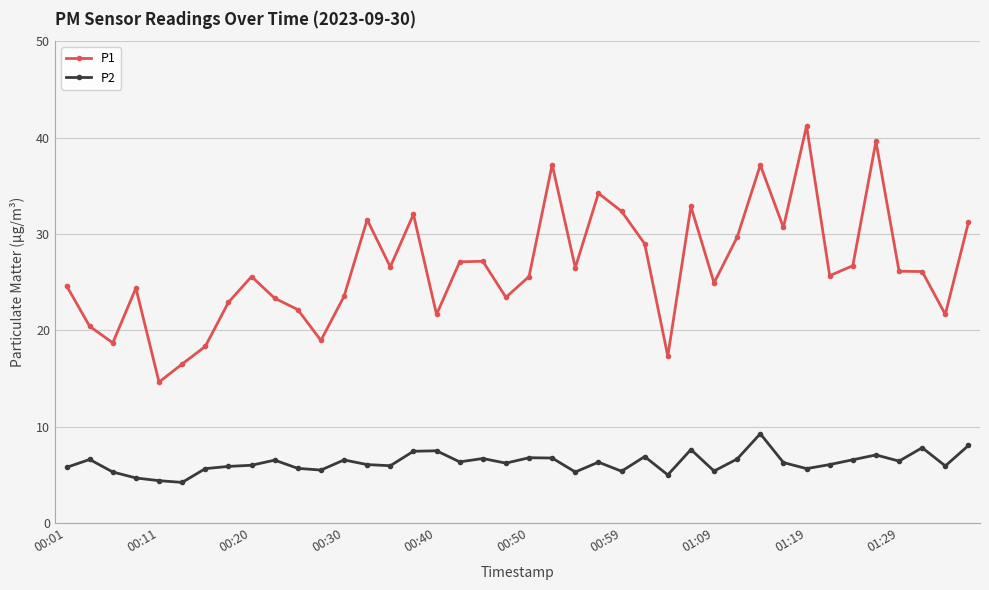

Rank the series by their maximum value, from highest to lowest.

P1, P2